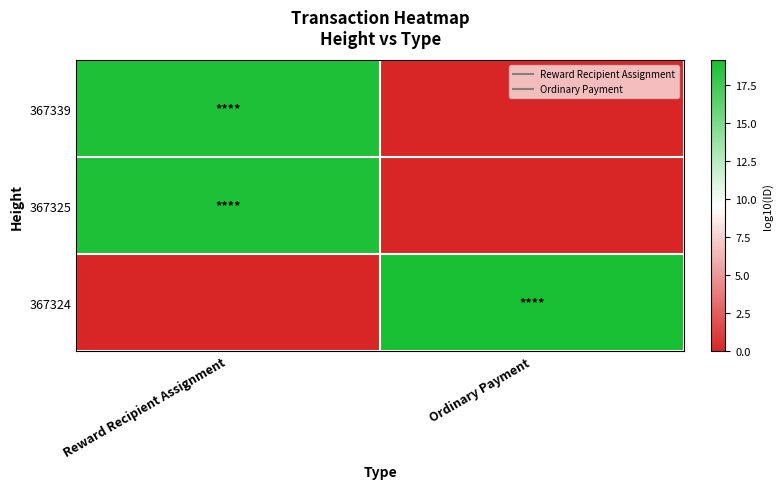

Rank the series by their maximum value, from highest to lowest.

367324, 367325, 367339